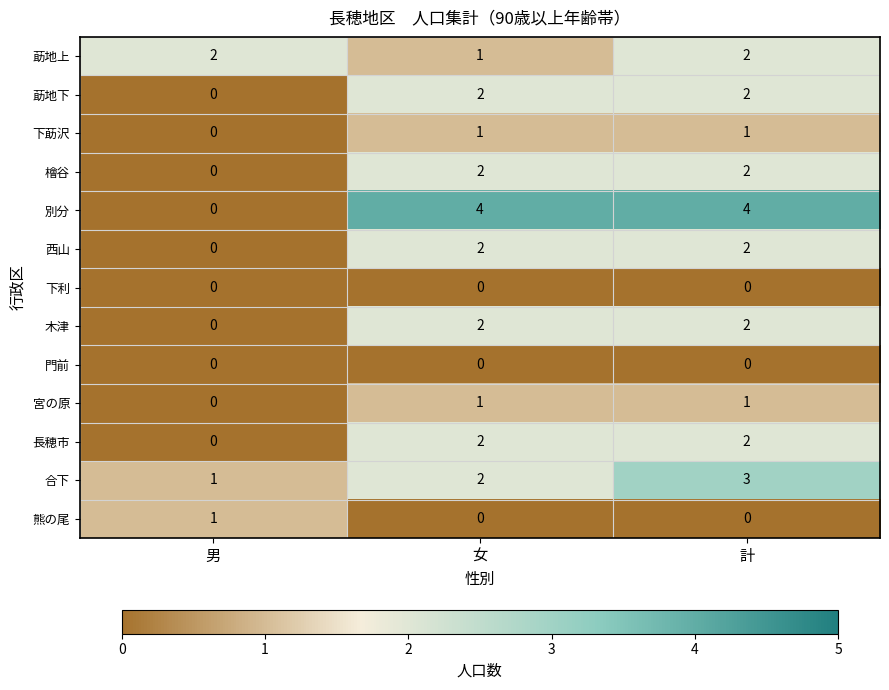

Is it true that 長穂市 equals -1 at 男?

False